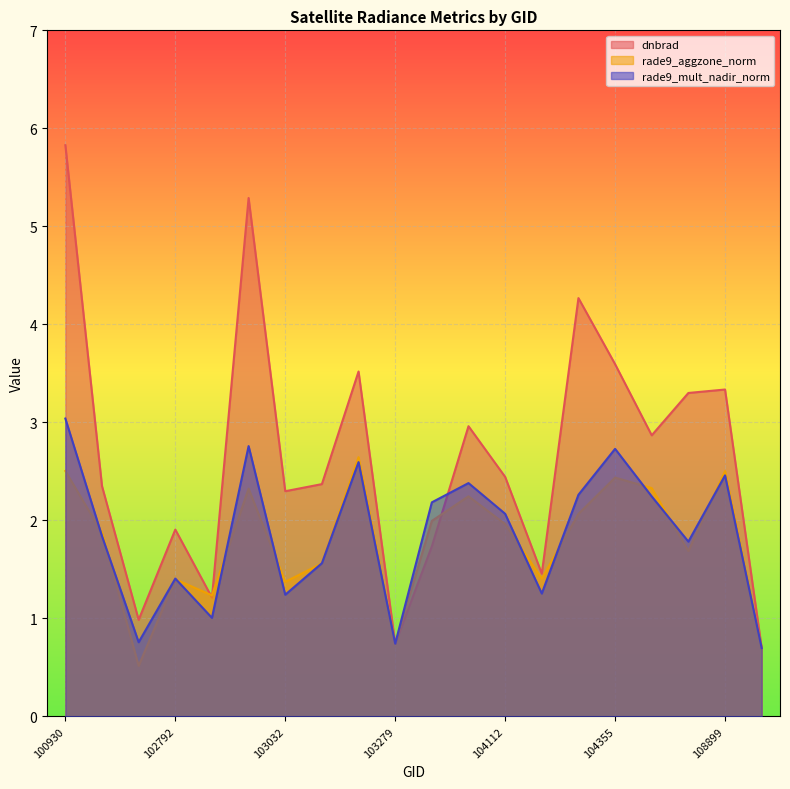

What are all the series names shown in the legend?

dnbrad, rade9_aggzone_norm, rade9_mult_nadir_norm